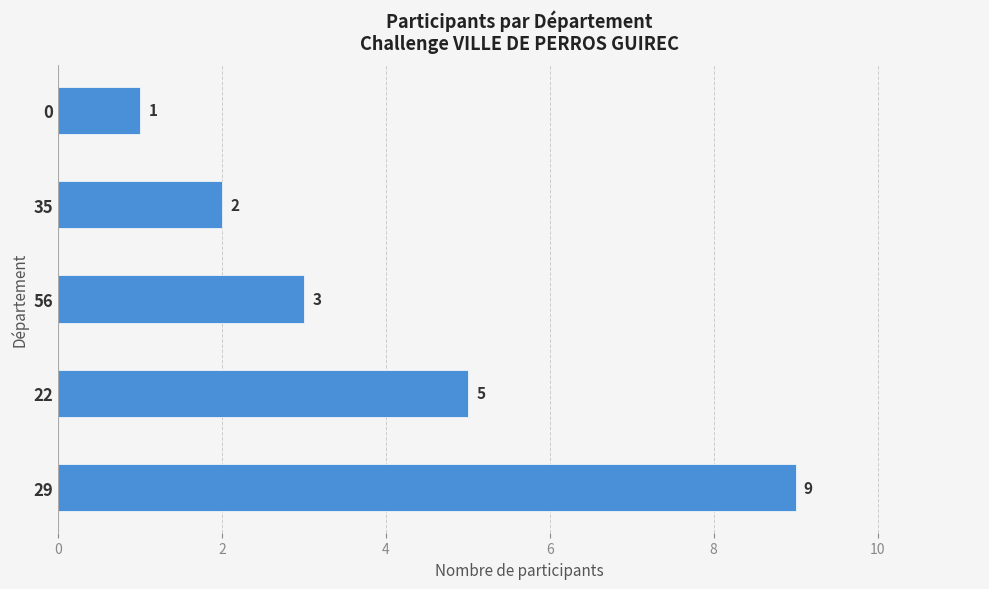

Rank the categories by value from lowest to highest.

0, 35, 56, 22, 29